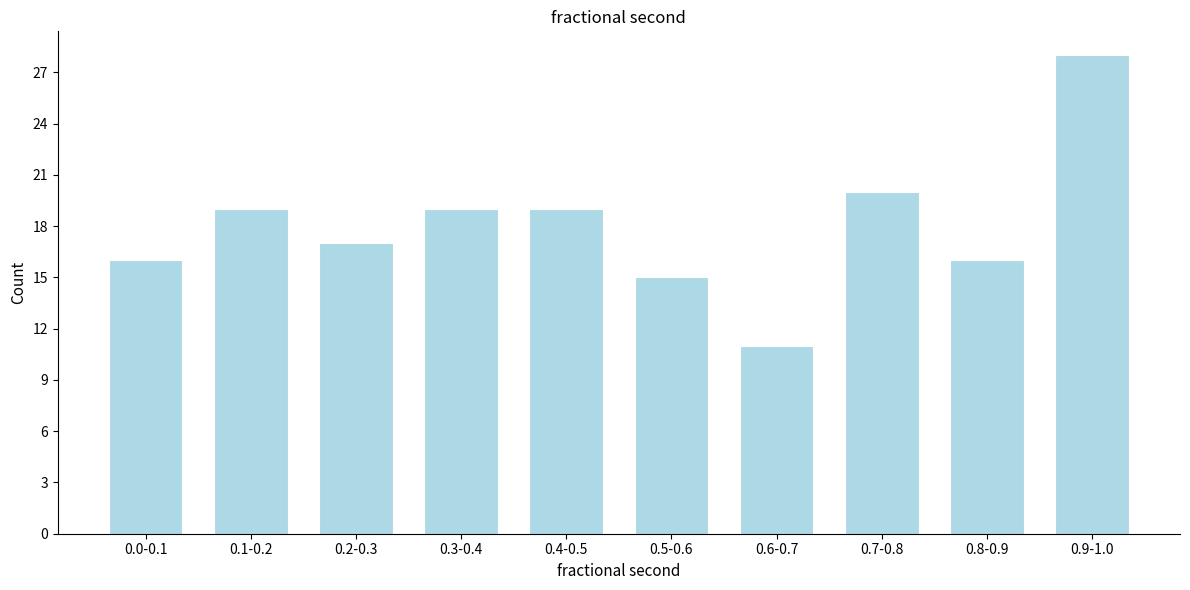

Reading right to left, extract all data points from this chart.

0.9-1.0=28	0.8-0.9=16	0.7-0.8=20	0.6-0.7=11	0.5-0.6=15	0.4-0.5=19	0.3-0.4=19	0.2-0.3=17	0.1-0.2=19	0.0-0.1=16